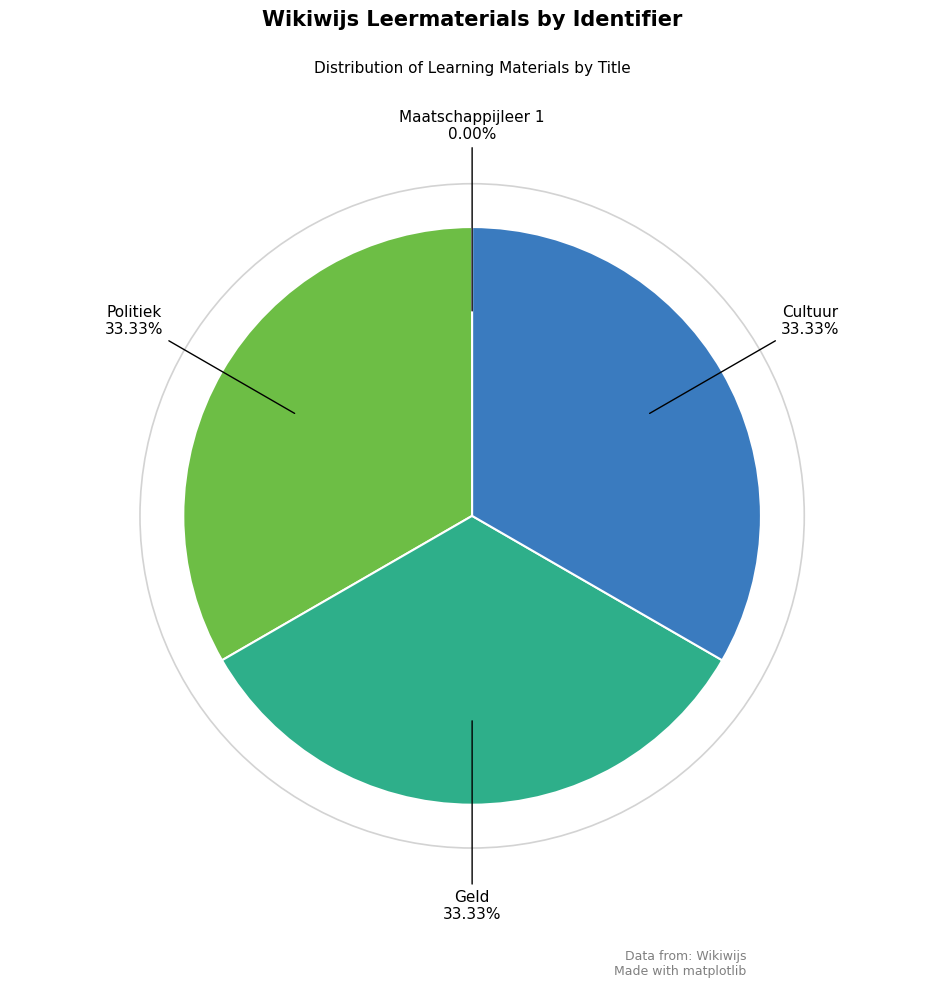

What is the ratio of the value at Politiek to the value at Geld?

1.0